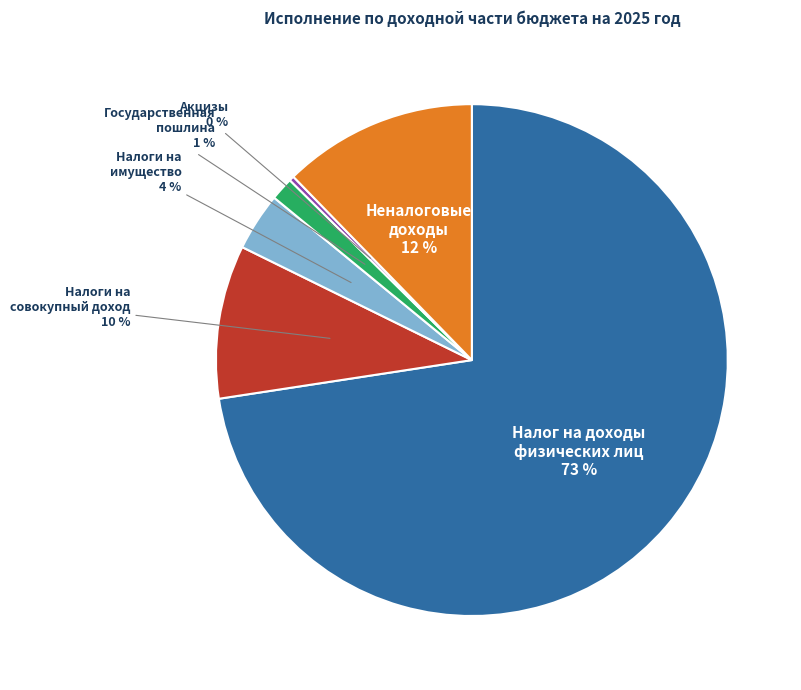

How many segments does this pie chart have?

6